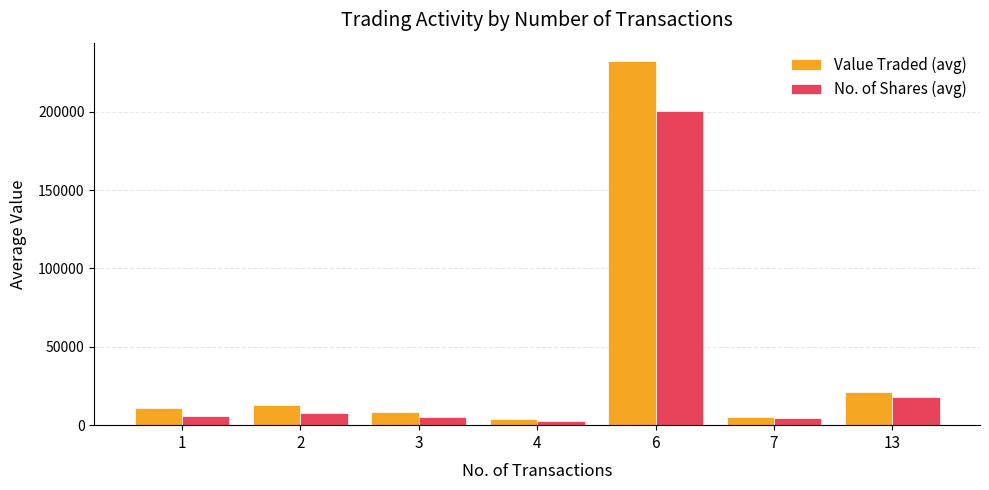

Which series has the largest range (max minus min)?

Value Traded (avg)